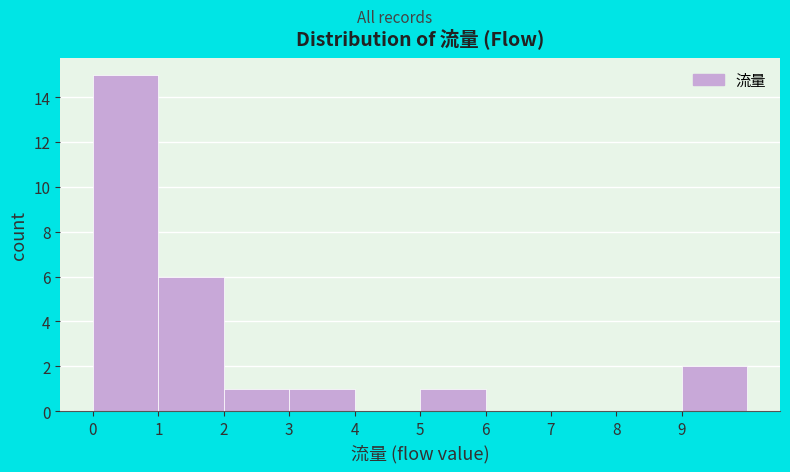

Reading left to right, transcribe this chart: for each bar, give the range it covers on the x-axis and its height. The values are not printed on the chart, so give them approximately, as read against the axis.

0 to 1: 15
1 to 2: 6
2 to 3: 1
3 to 4: 1
4 to 5: 0
5 to 6: 1
6 to 7: 0
7 to 8: 0
8 to 9: 0
9 to 10: 2